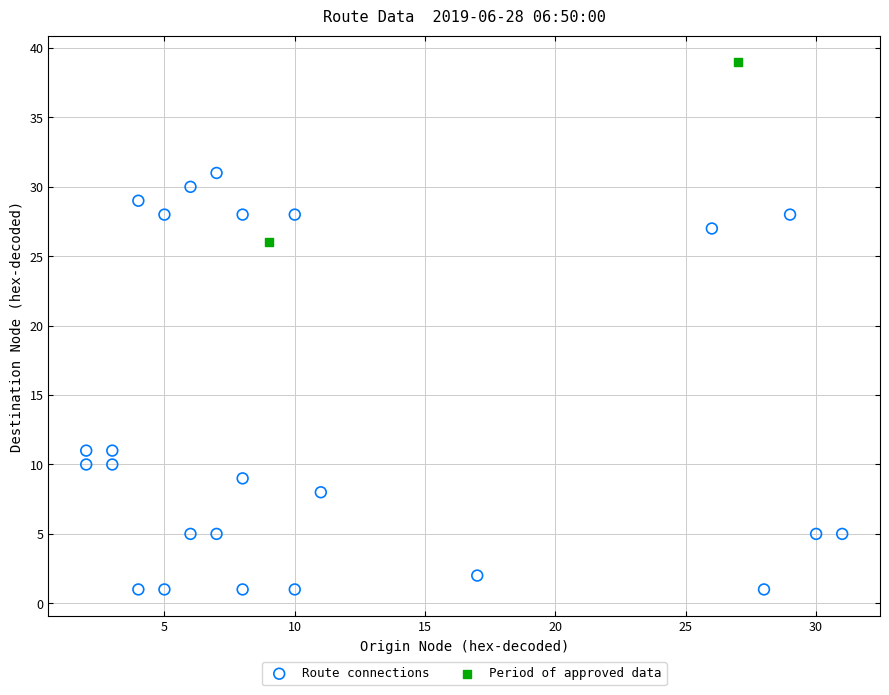

Which series has the widest spread of Y values?

Route connections